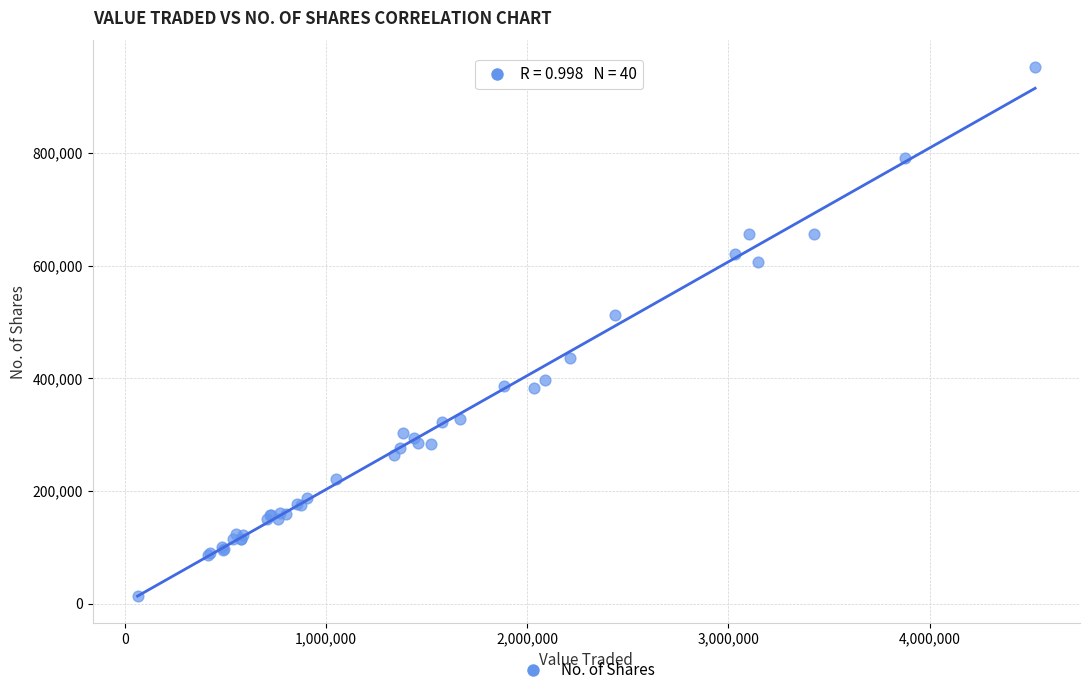

What Y value in the scatter plot is closest to 482942?

512172